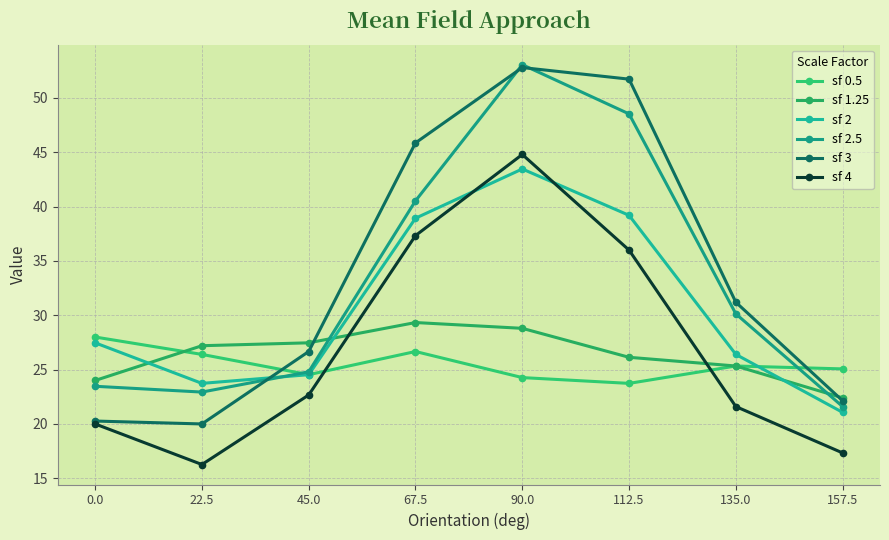

What is the smallest value displayed?

16.3